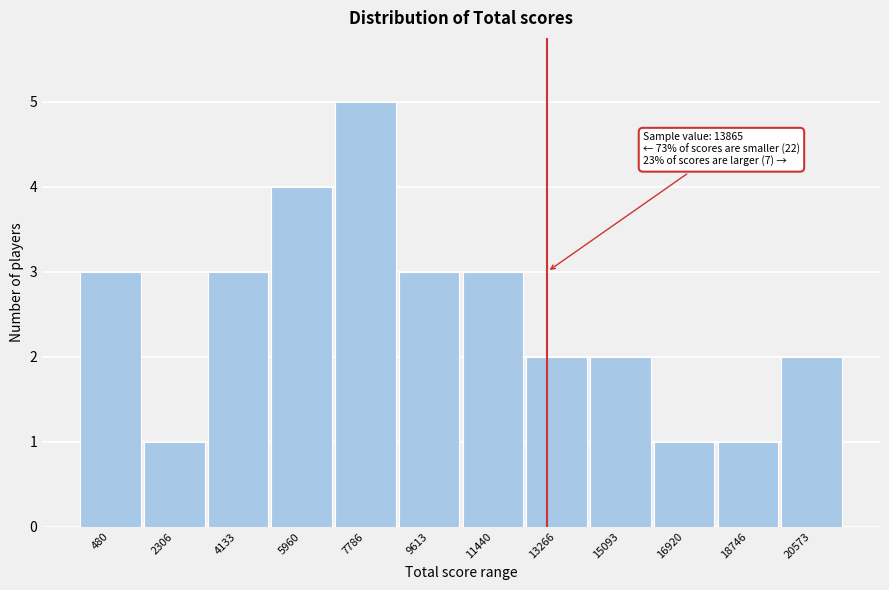

Reading left to right, what are all the values shown in this chart?

480=3	2306=1	4133=3	5960=4	7786=5	9613=3	11440=3	13266=2	15093=2	16920=1	18746=1	20573=2